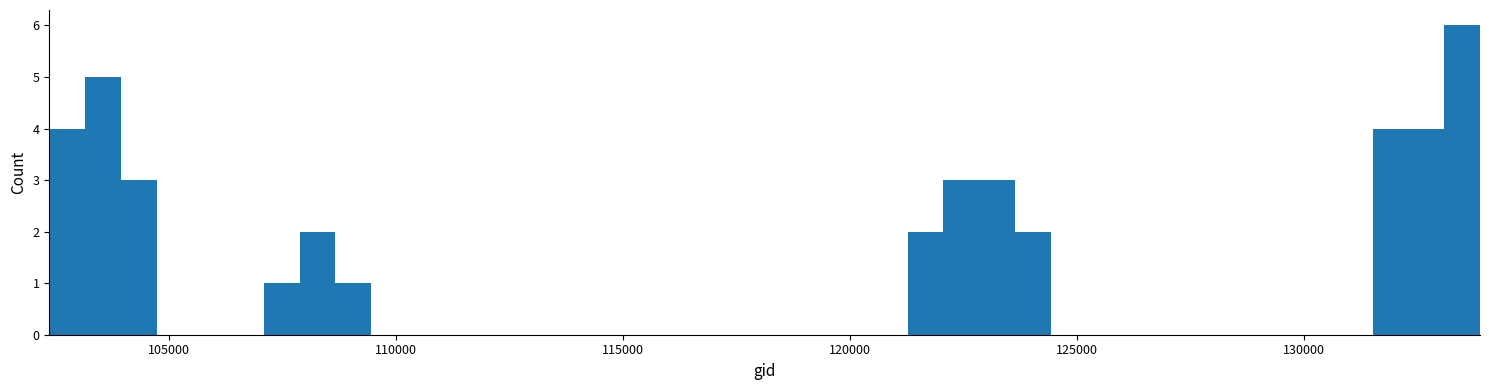

Read against the x-axis, roughly where is the centre of the tallest bar?

133500